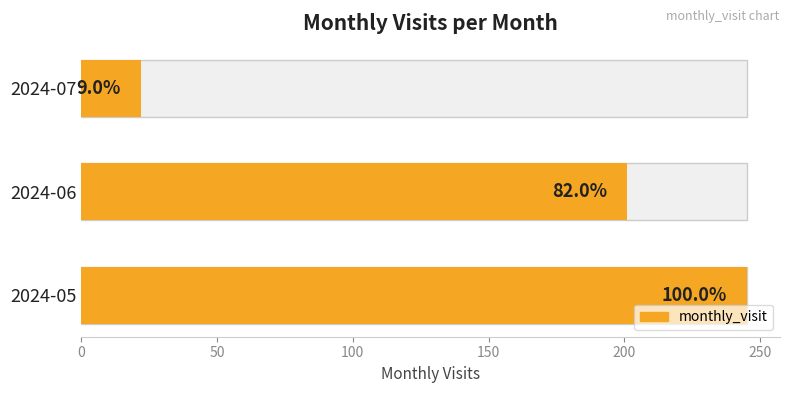

Reading right to left, what are all the values shown in this chart?

22	201	245